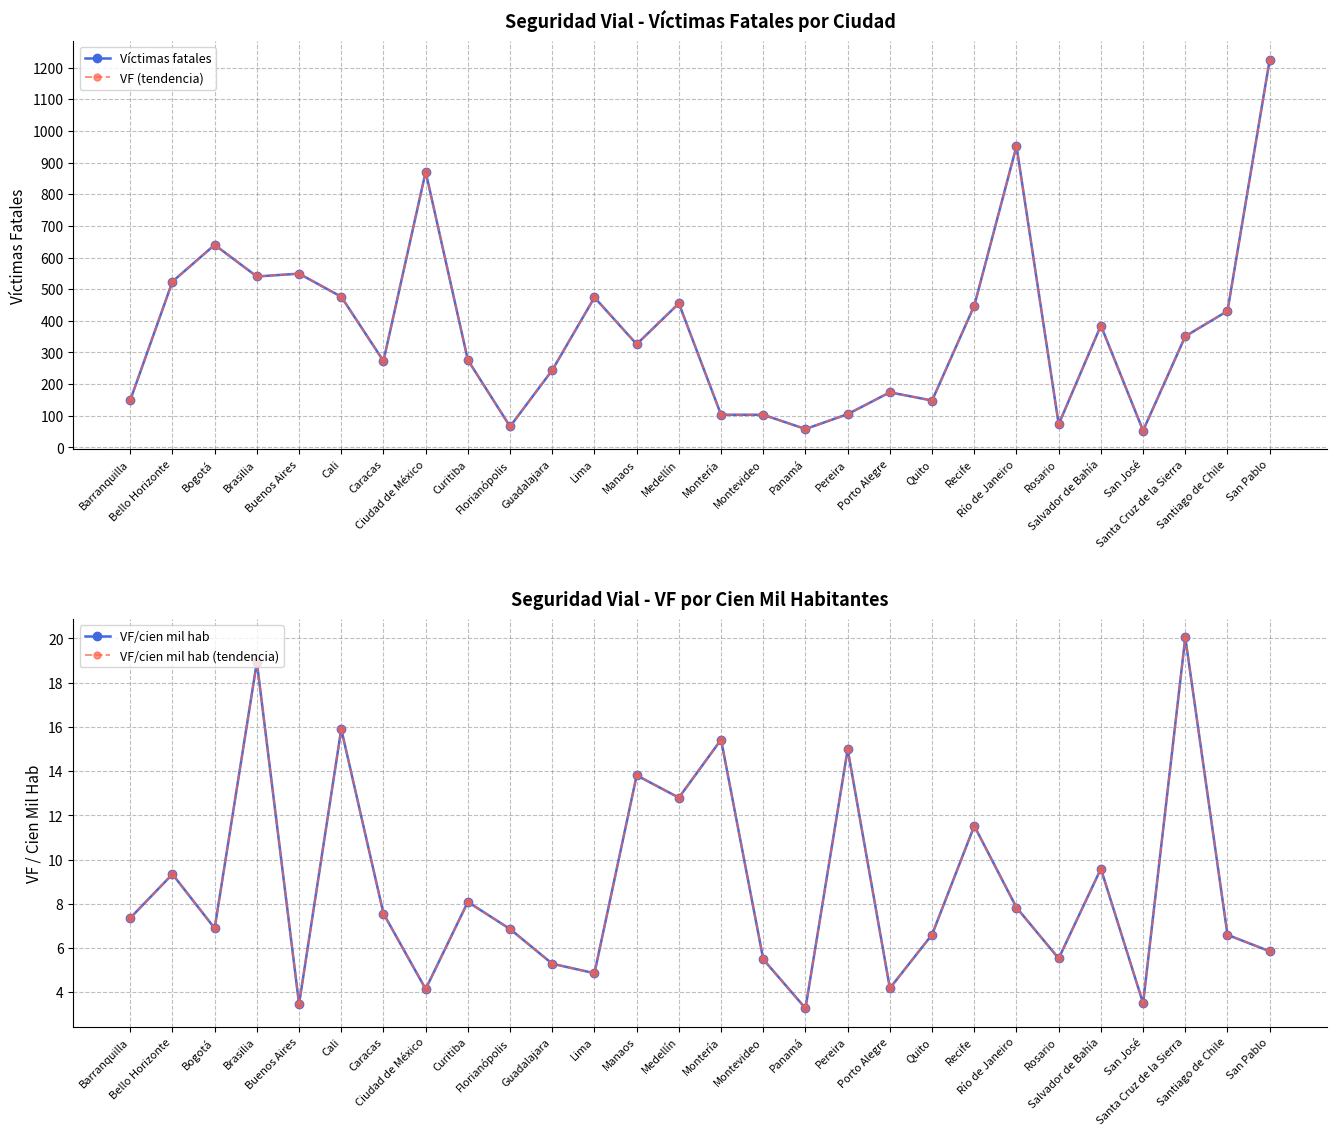

What is the value of the VF/cien mil hab point at the 23rd from the left?

5.5